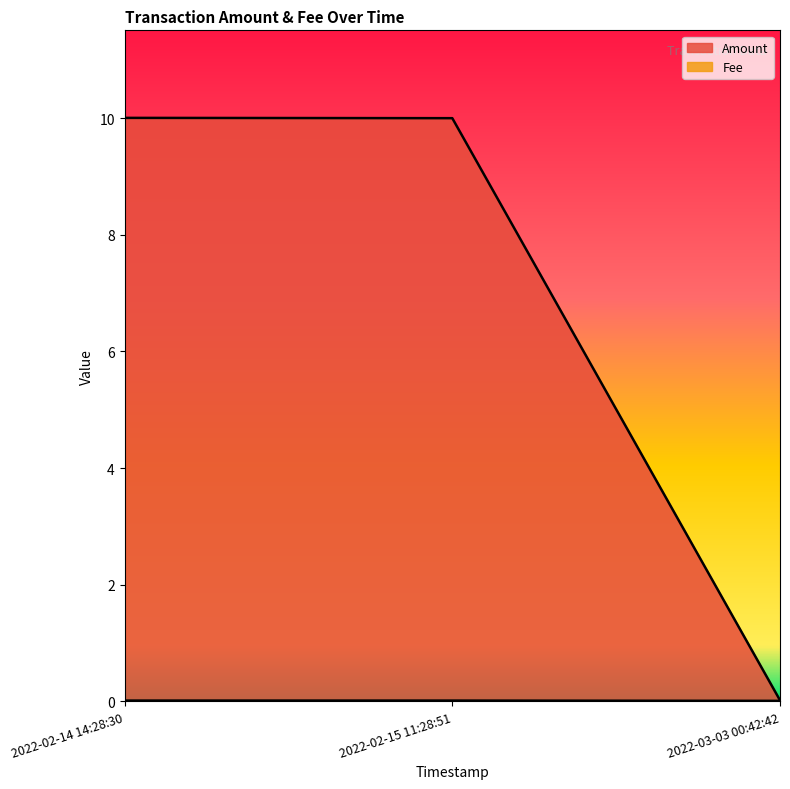

The Fee series shows 0.0 at 2022-03-03 00:42:42. True or false?

False